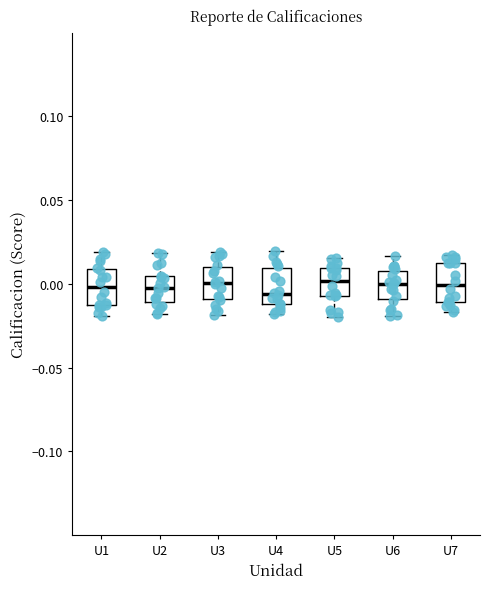

Reading left to right, read every box against the y-axis: the position of its median line, the range the box covers, and the ends of its whiskers. The values are not printed on the chart, so give them approximately, as read against the axis.

U1: median 0.000, box -0.015 to 0.010, whiskers -0.020 to 0.020
U2: median 0.000, box -0.010 to 0.005, whiskers -0.020 to 0.020
U3: median 0.000, box -0.010 to 0.010, whiskers -0.020 to 0.020
U4: median -0.005, box -0.010 to 0.010, whiskers -0.020 to 0.020
U5: median 0.000, box -0.005 to 0.010, whiskers -0.020 to 0.015
U6: median 0.000, box -0.010 to 0.010, whiskers -0.020 to 0.015
U7: median 0.000, box -0.010 to 0.010, whiskers -0.015 to 0.015